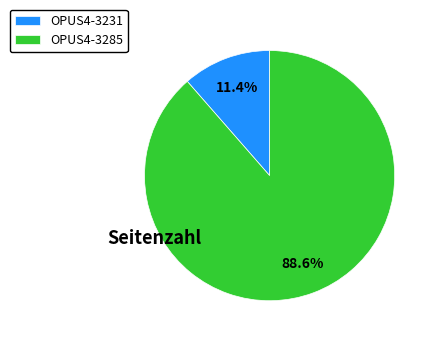

Which category has the biggest portion of the pie?

OPUS4-3285